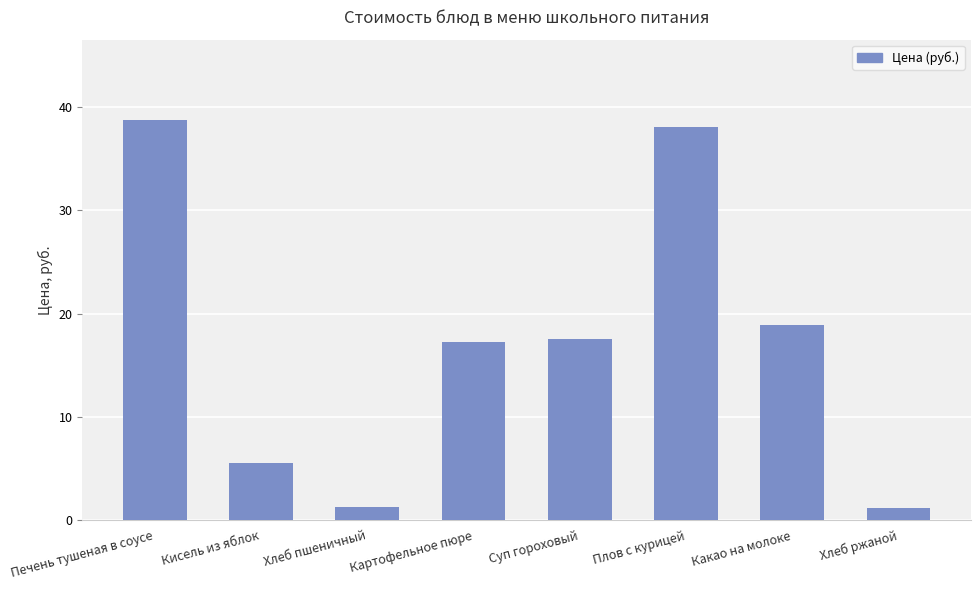

What is the change in value from Печень тушеная в соусе to Кисель из яблок?

-33.2